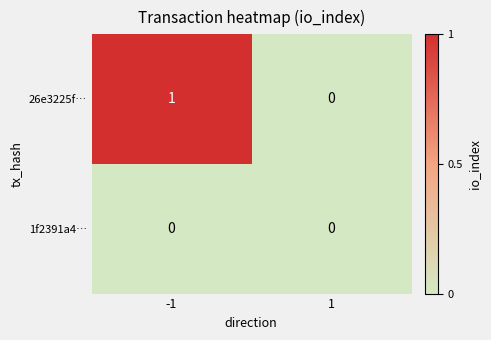

The value of 26e3225f… at -1 is 1. True or false?

True